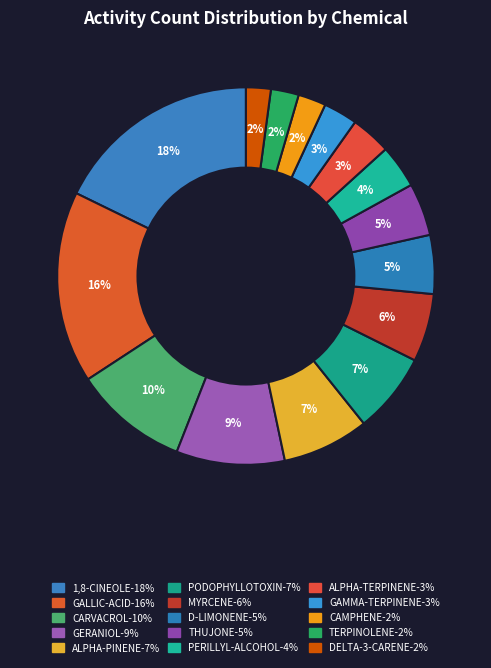

Count the number of slices in the pie.

15